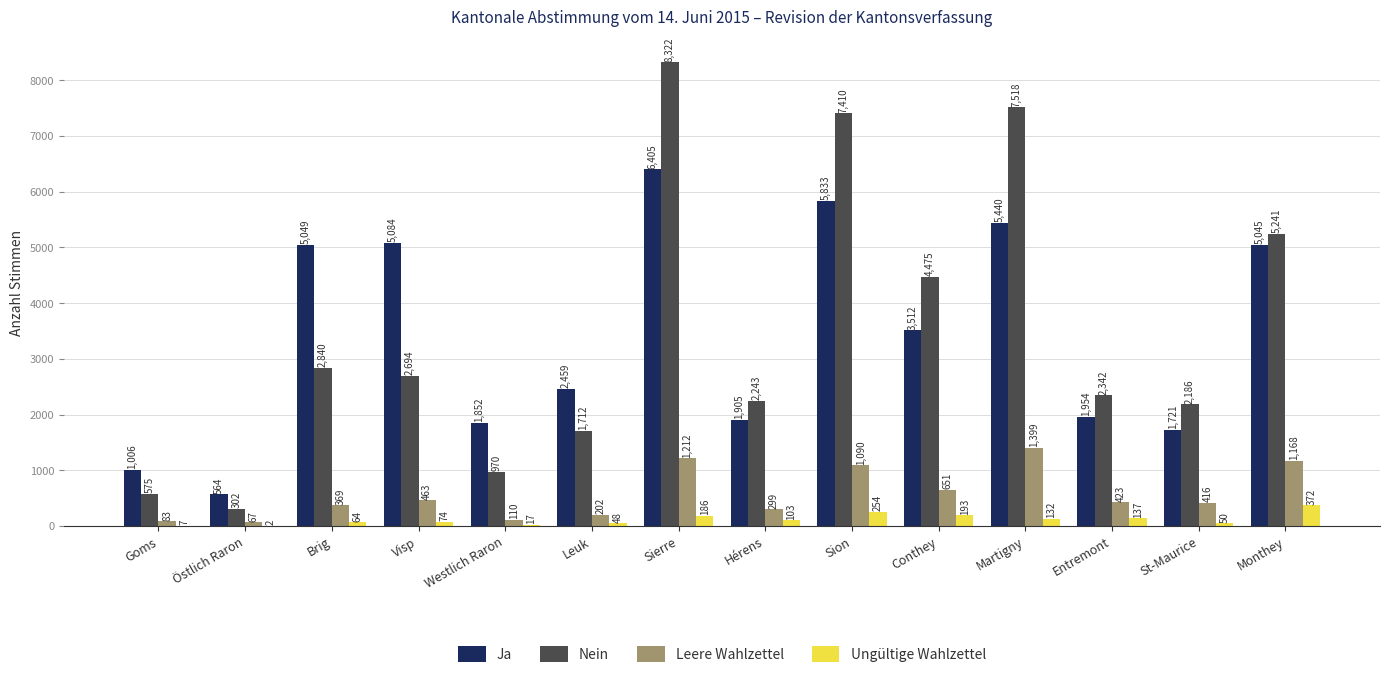

What value does the Ungültige Wahlzettel series have at Sion, to the nearest 50?

250